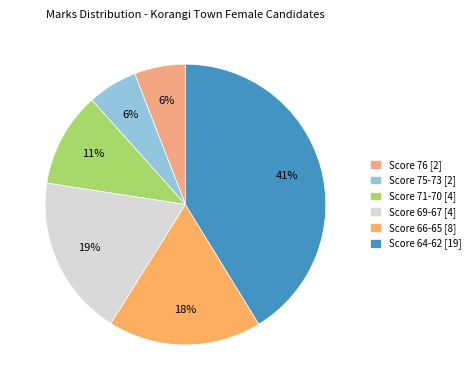

To the nearest percent, what is the average slice percentage?

17%